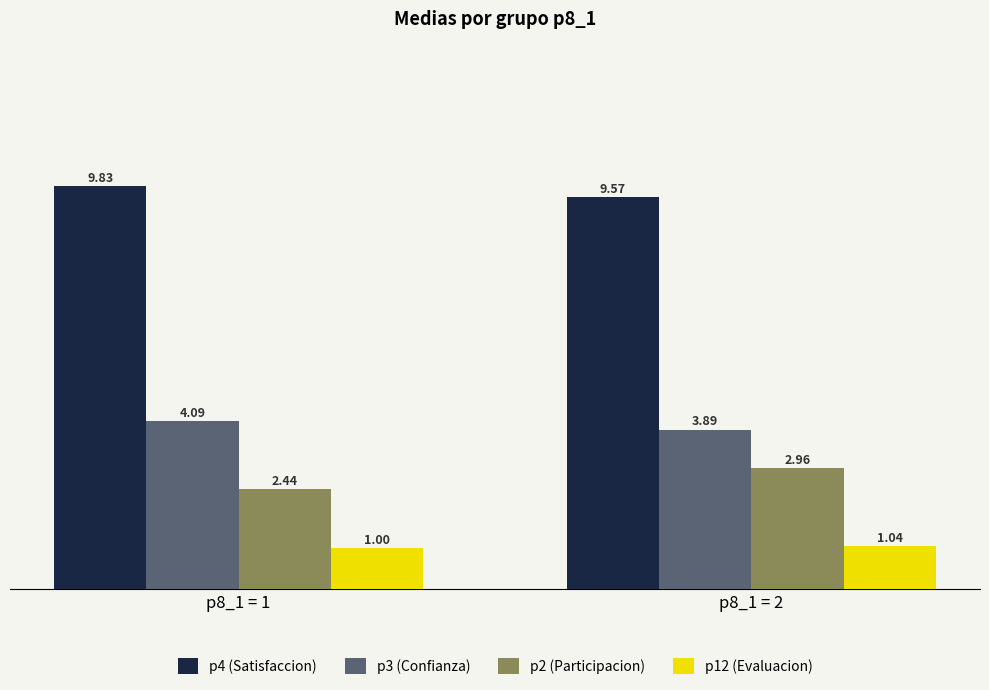

What is the total value across all series at p8_1 = 1?

17.4